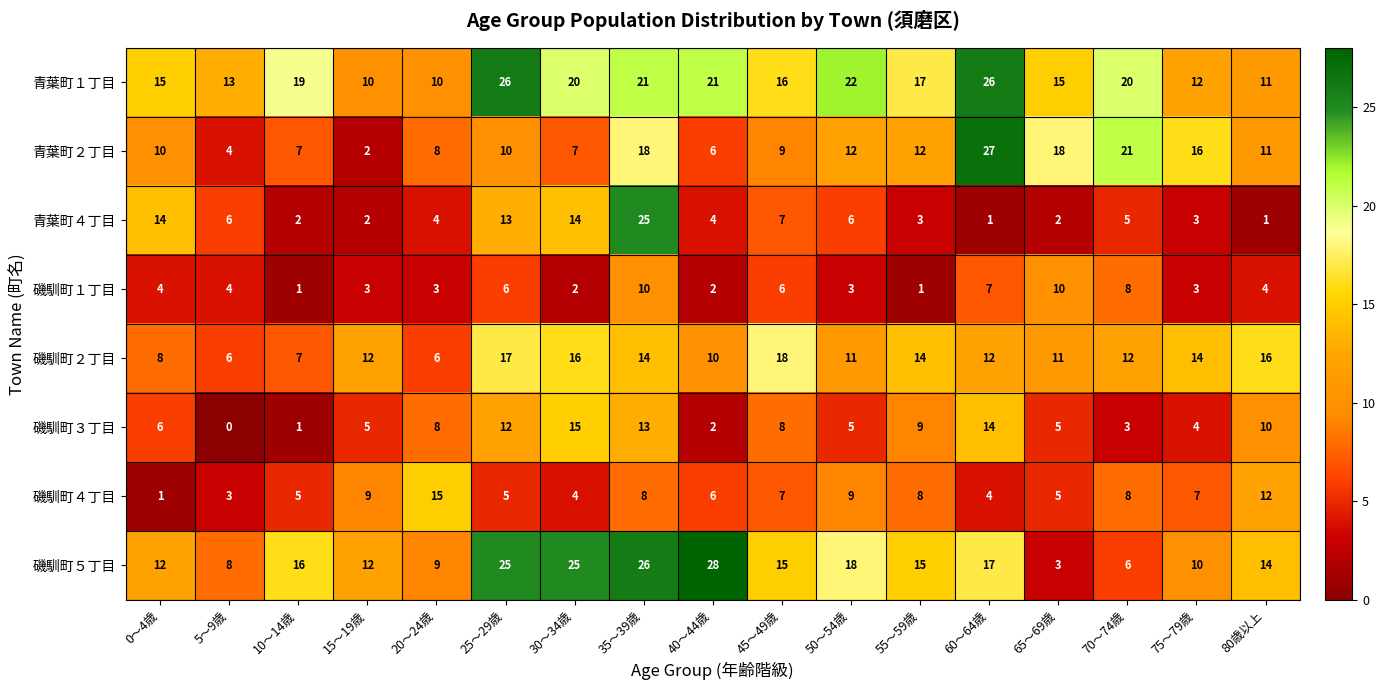

Which series has the largest total across all categories?

青葉町１丁目